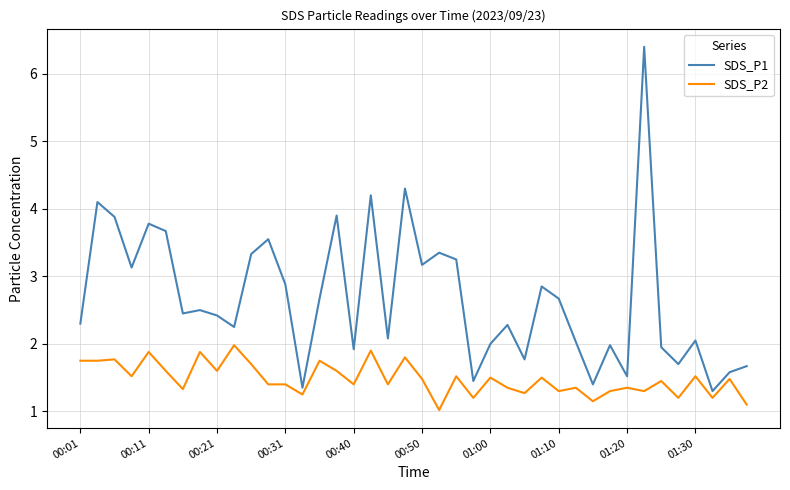

At how many categories does at least one series exceed 1?

40